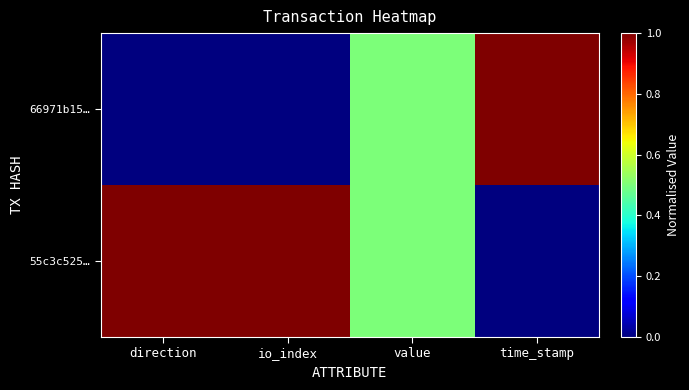

Which has a higher value, value or time_stamp?

time_stamp